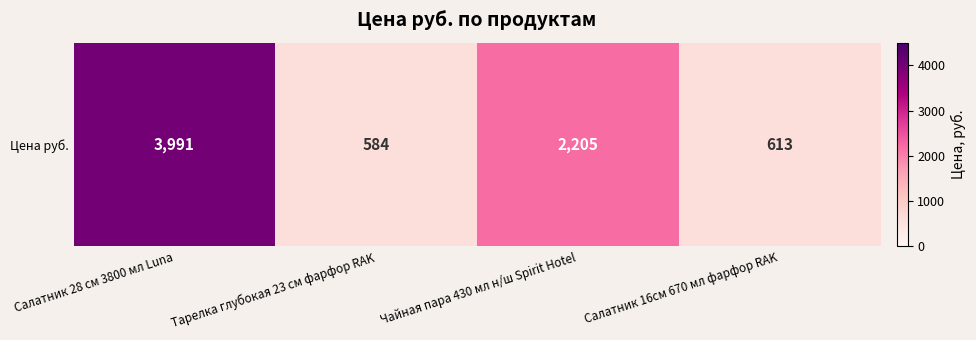

Which category has the lowest value across all series?

Тарелка глубокая 23 см фарфор RAK